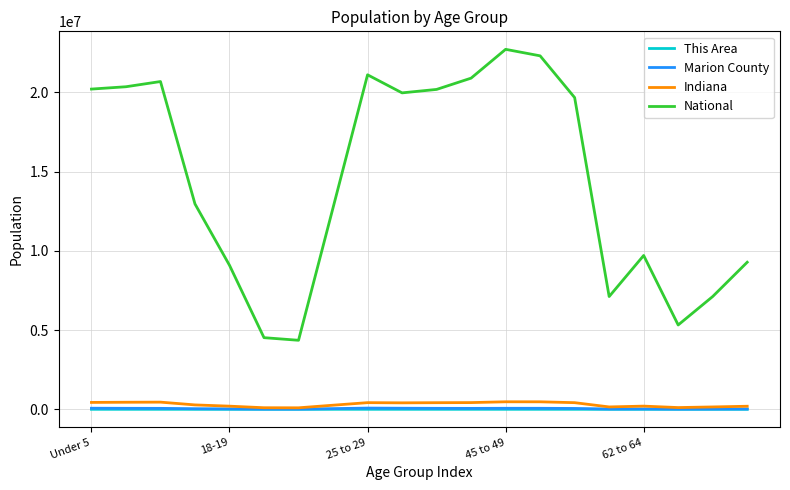

True or false: National and Marion County intersect in this chart.

False